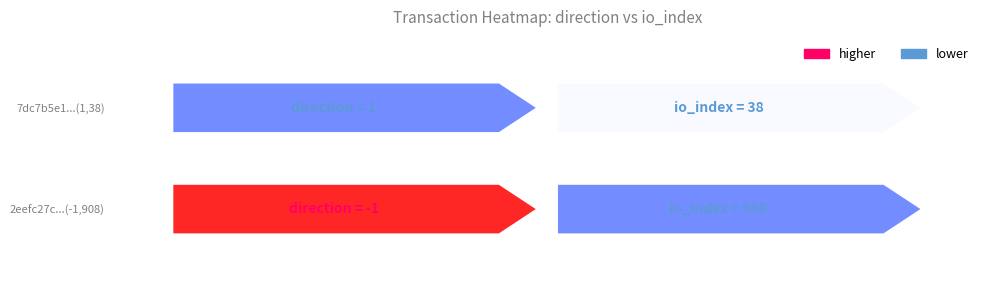

Reading right to left, what are all the values shown in this chart?

2eefc27c560d7d9db3ab517bdc0457ba4aa92c5: 908	-1
7dc7b5e16c3a4d7d0e5619074c26fac0dc4e5ca: 38	1